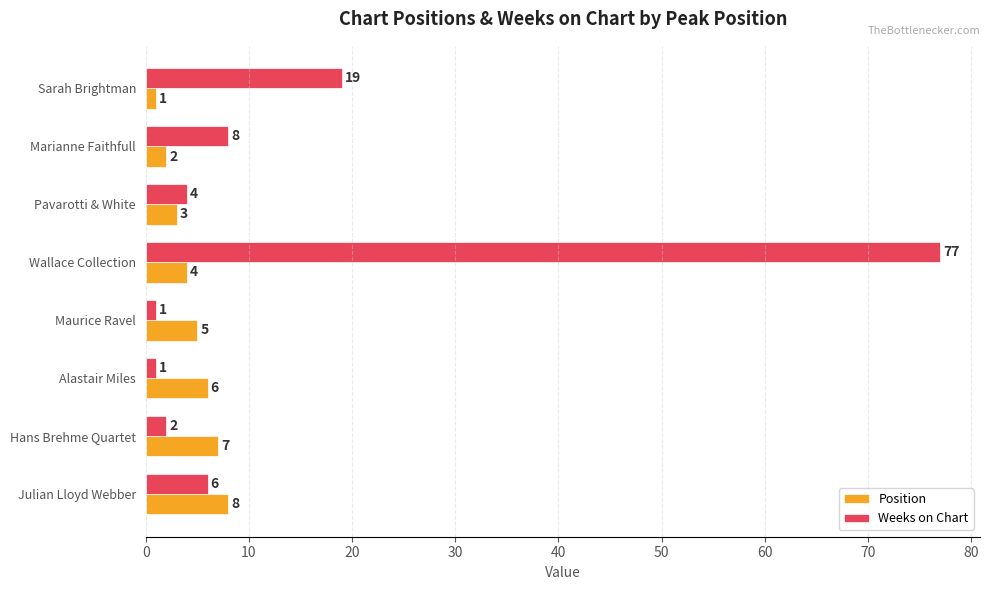

What is the difference between the highest and lowest values at Alastair Miles?

5